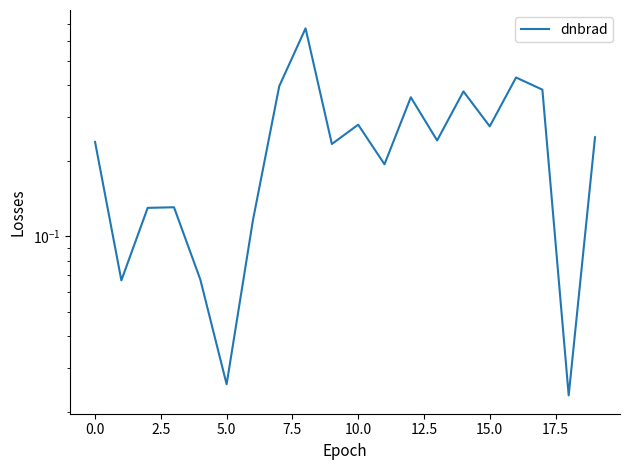

What is the value of the 12th point from the left?

0.2